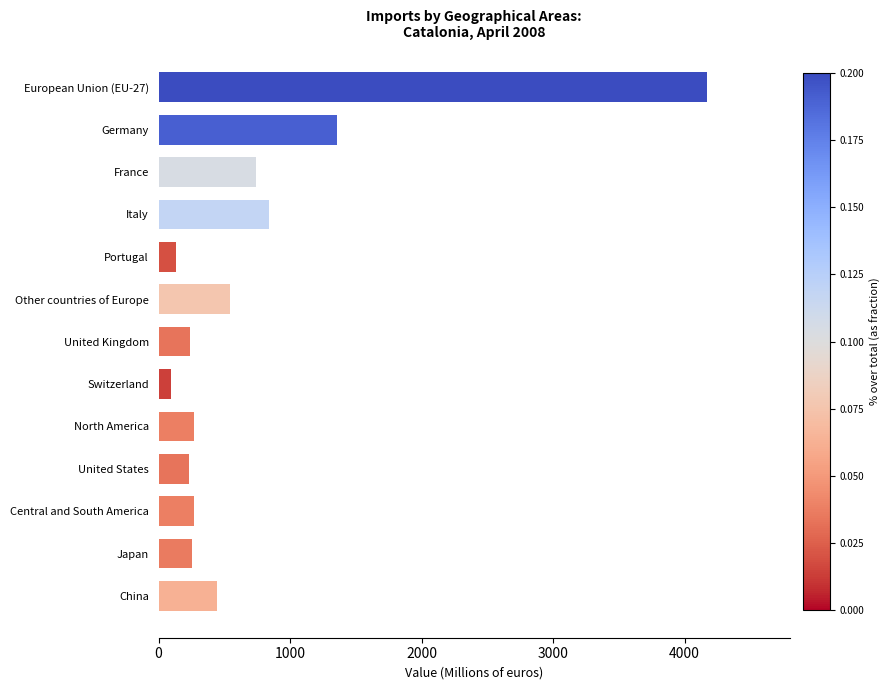

What is the sum of the values at France and Other countries of Europe?

1285.1